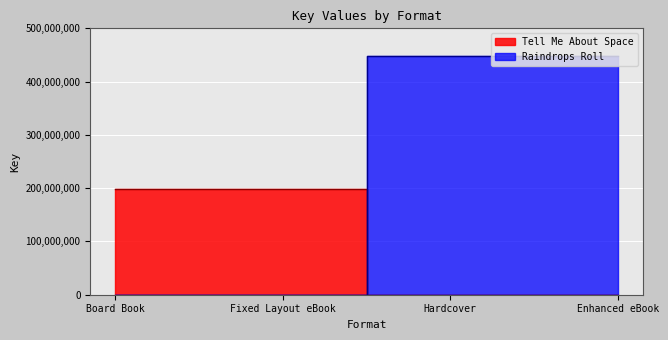

The Raindrops Roll series shows 702446719 at Fixed Layout eBook. True or false?

False